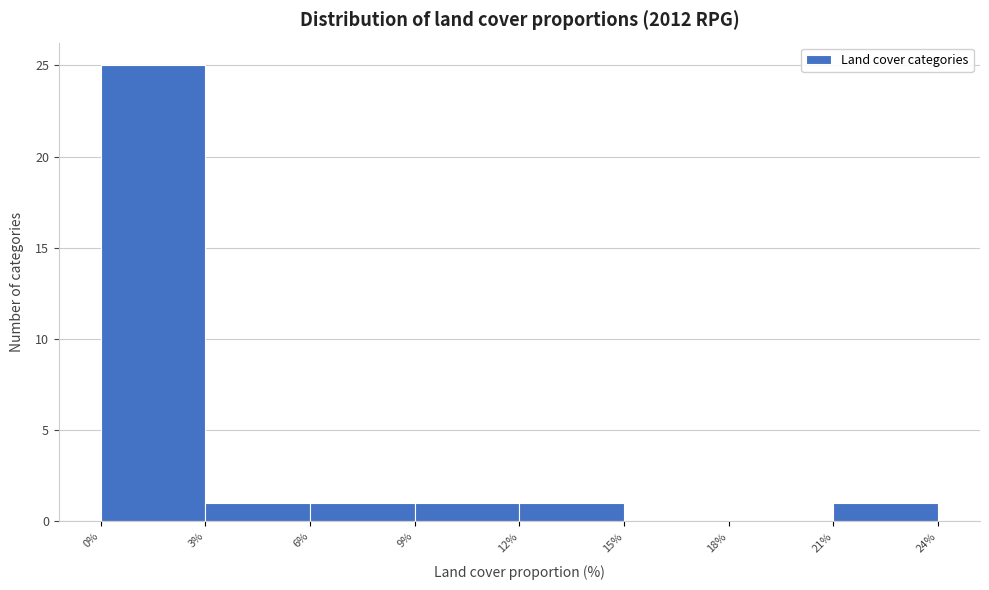

Over which range of the x-axis is the bar tallest?

0% to 3%